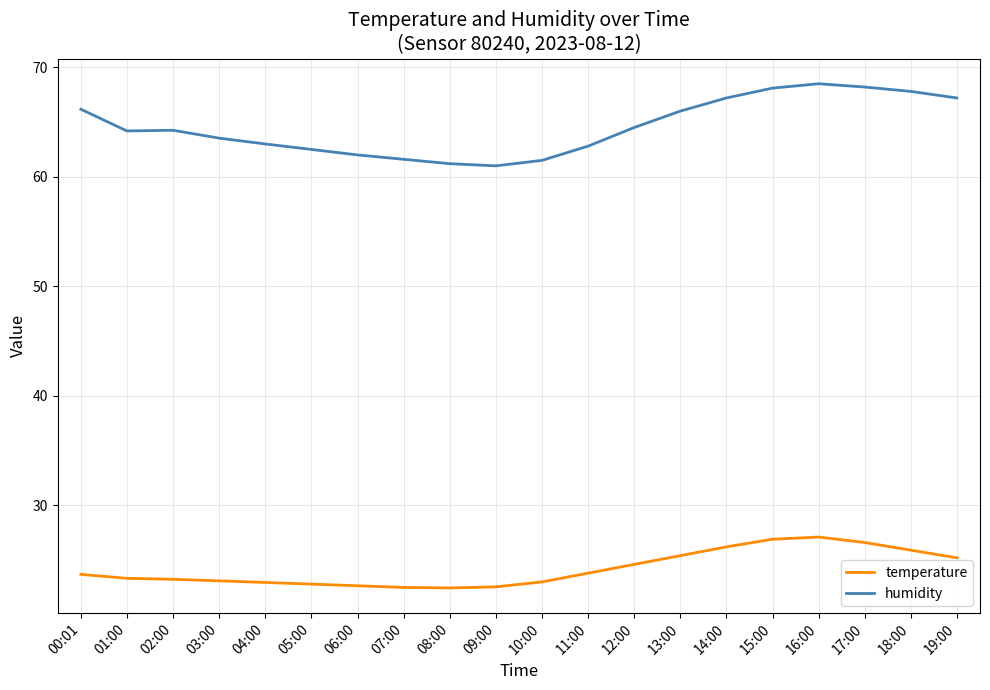

Rank the series by their average value, from lowest to highest.

temperature, humidity